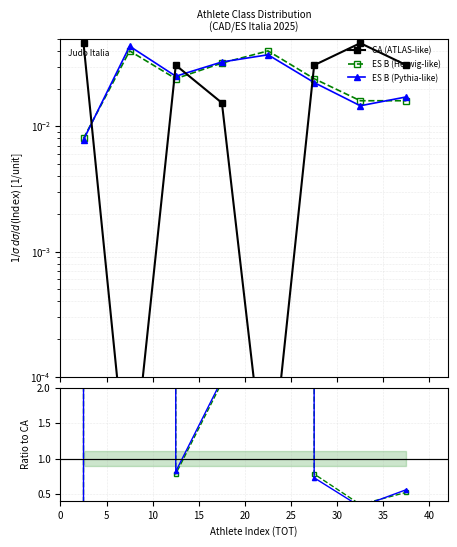

What is the maximum value shown in the chart?

4361.7